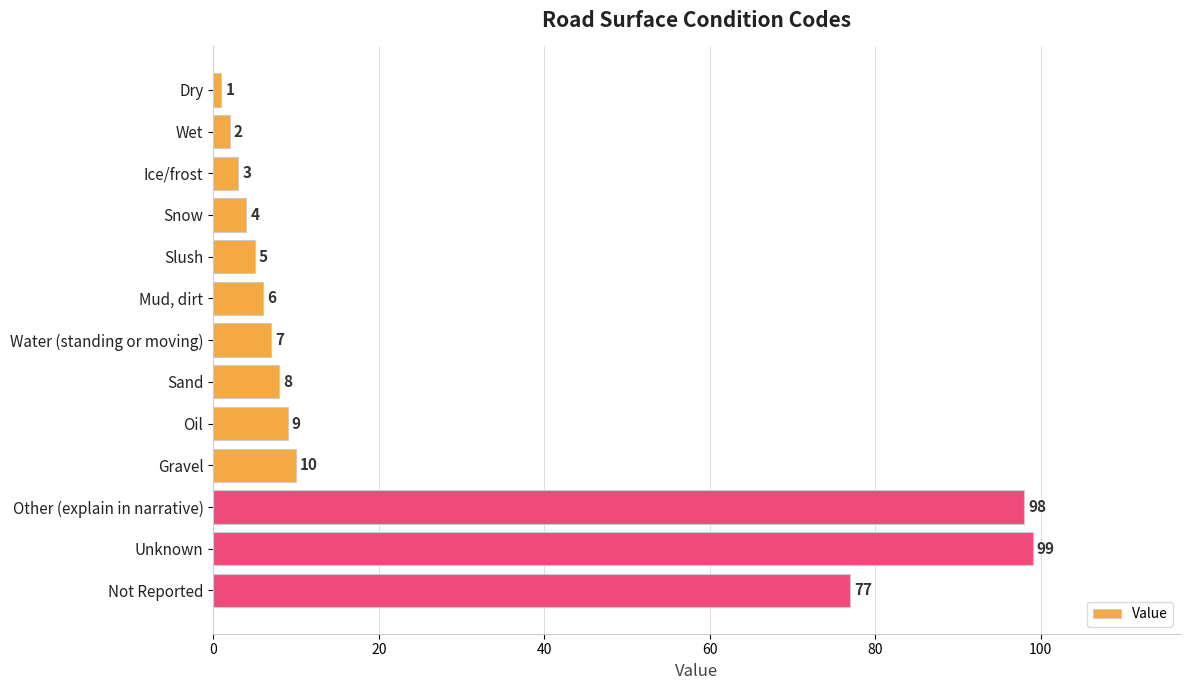

True or false: the data shows 5 at Slush.

True